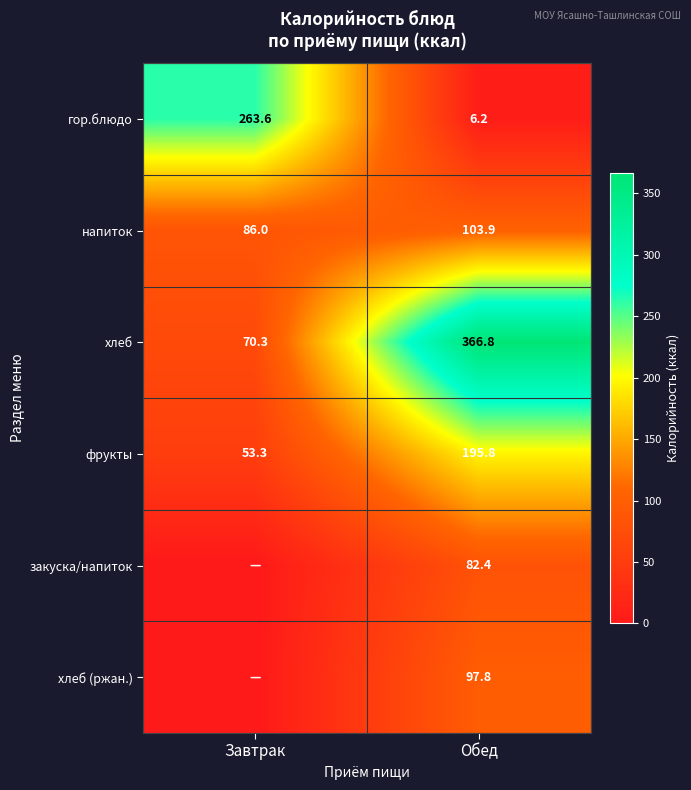

At which category does the chart reach its peak across all series?

Обед